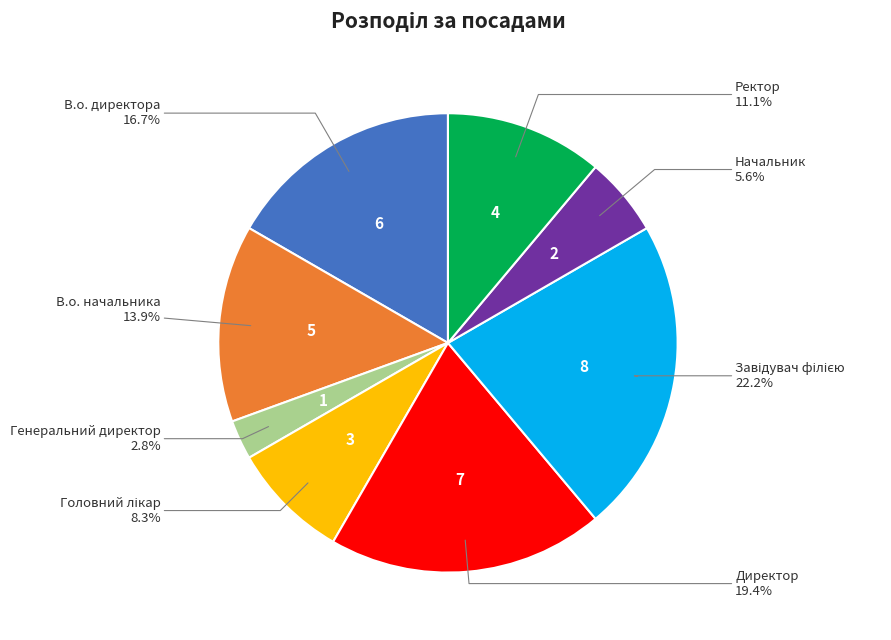

Is there any slice that represents more than half of the pie?

No